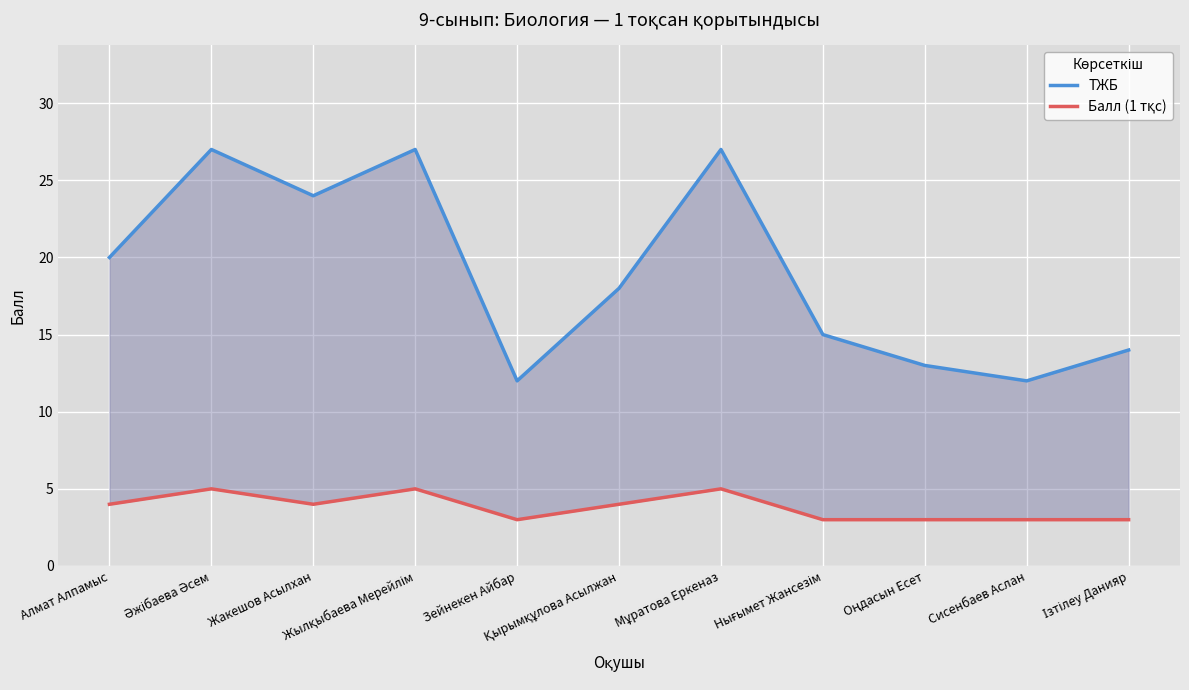

What is the greatest value displayed?

27